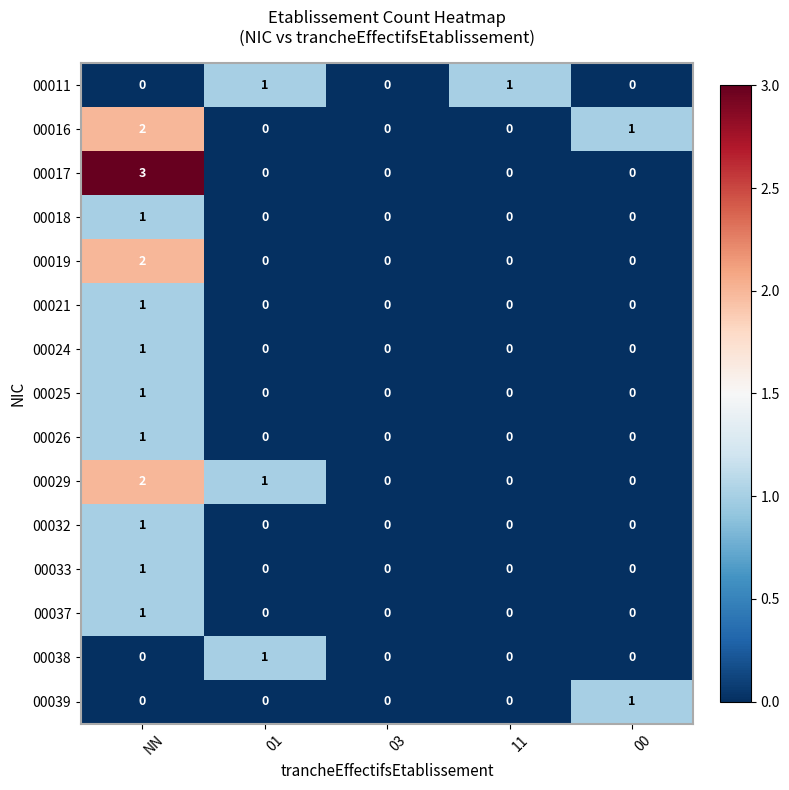

The value of 00017 at 01 is 0. True or false?

True